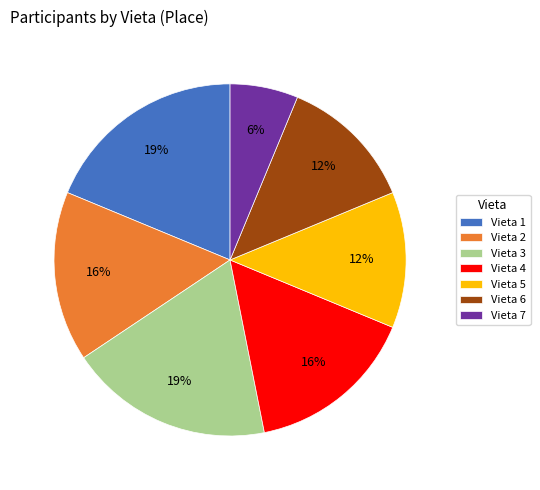

Which category has the smallest portion of the pie?

Vieta 7